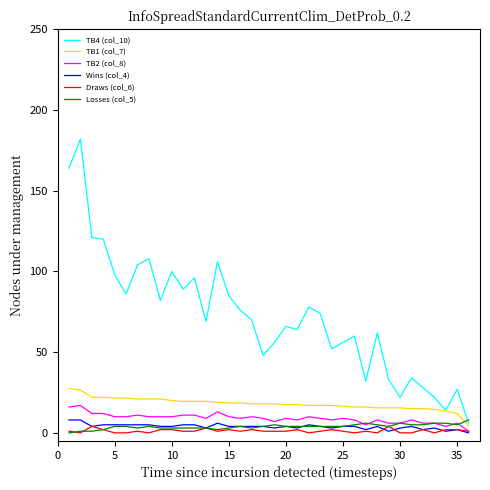

Which series has the largest total across all categories?

TB4 (col_10)